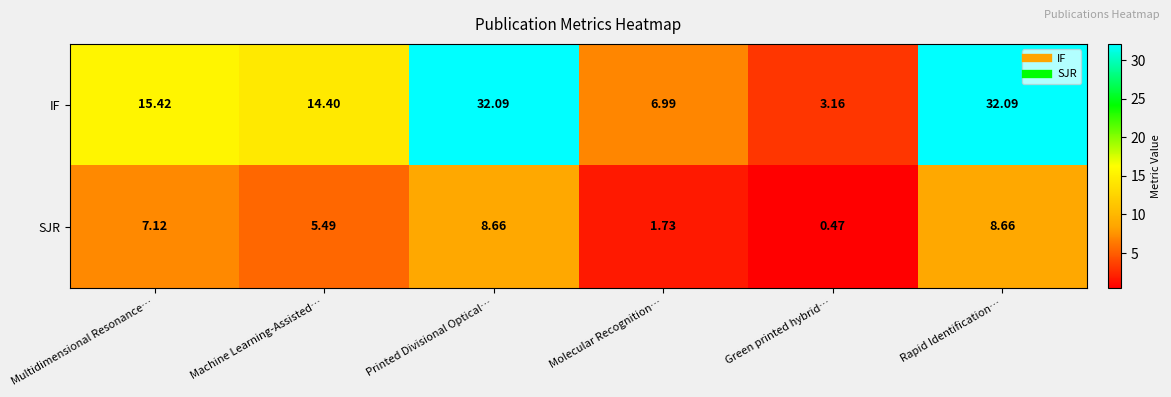

At which label does IF reach its minimum?

Green printed hybrid…